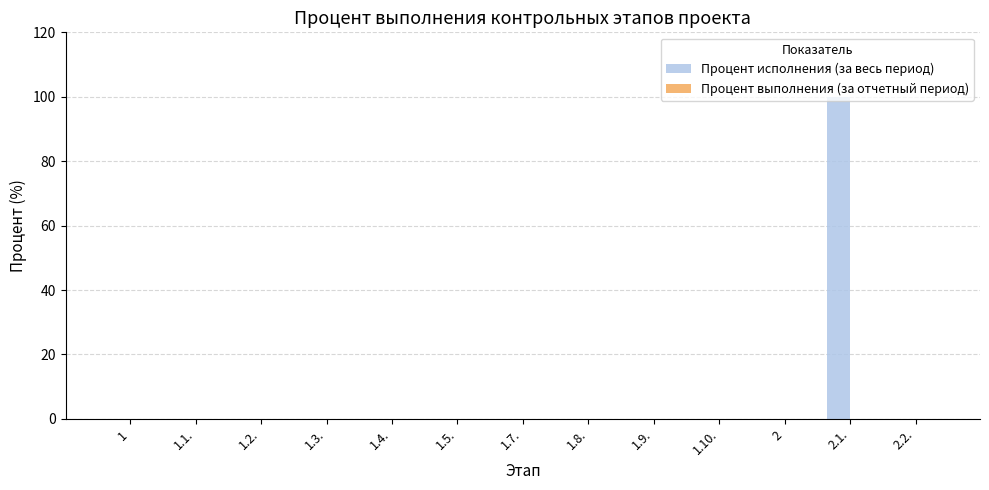

What is the greatest value displayed?

100